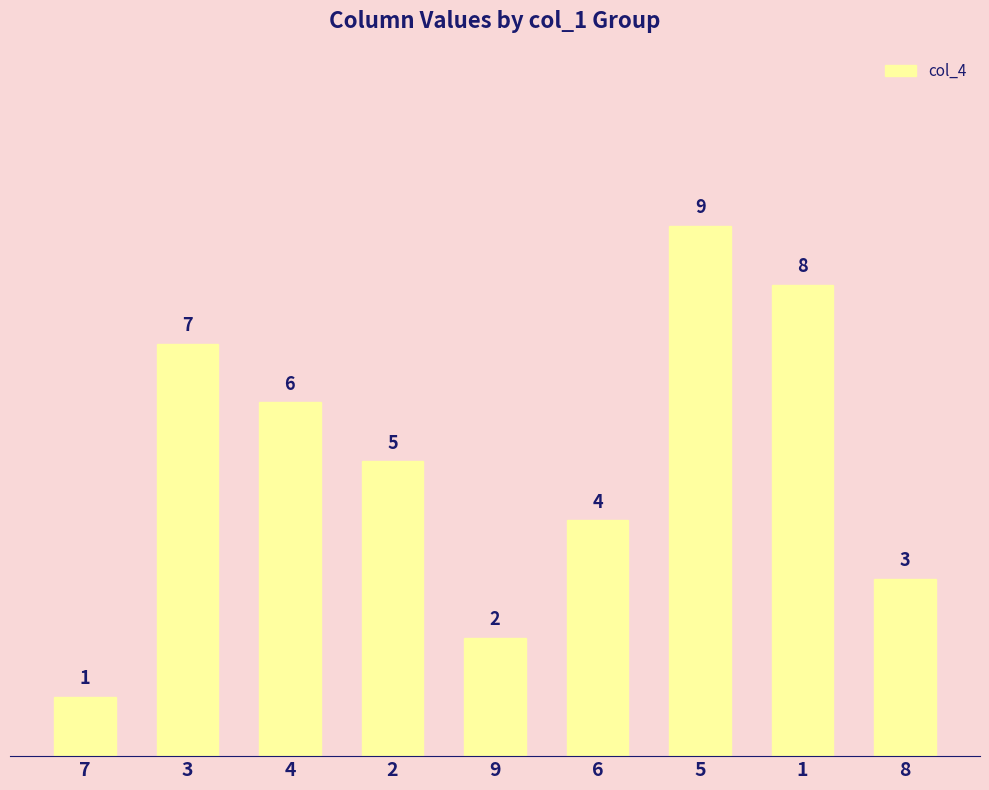

Rank the categories by value from highest to lowest.

5, 1, 3, 4, 2, 6, 8, 9, 7